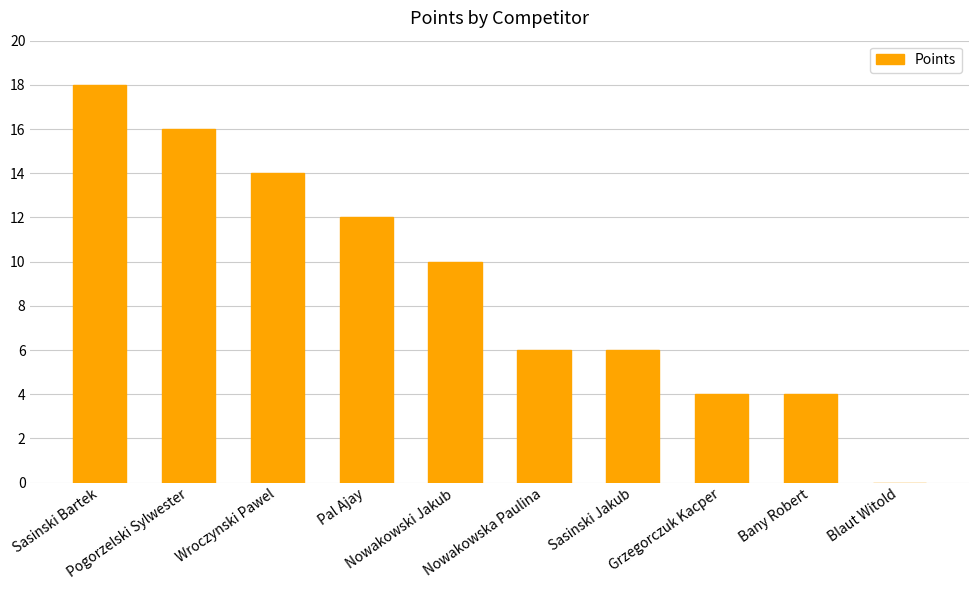

What is the maximum value shown in the chart?

18